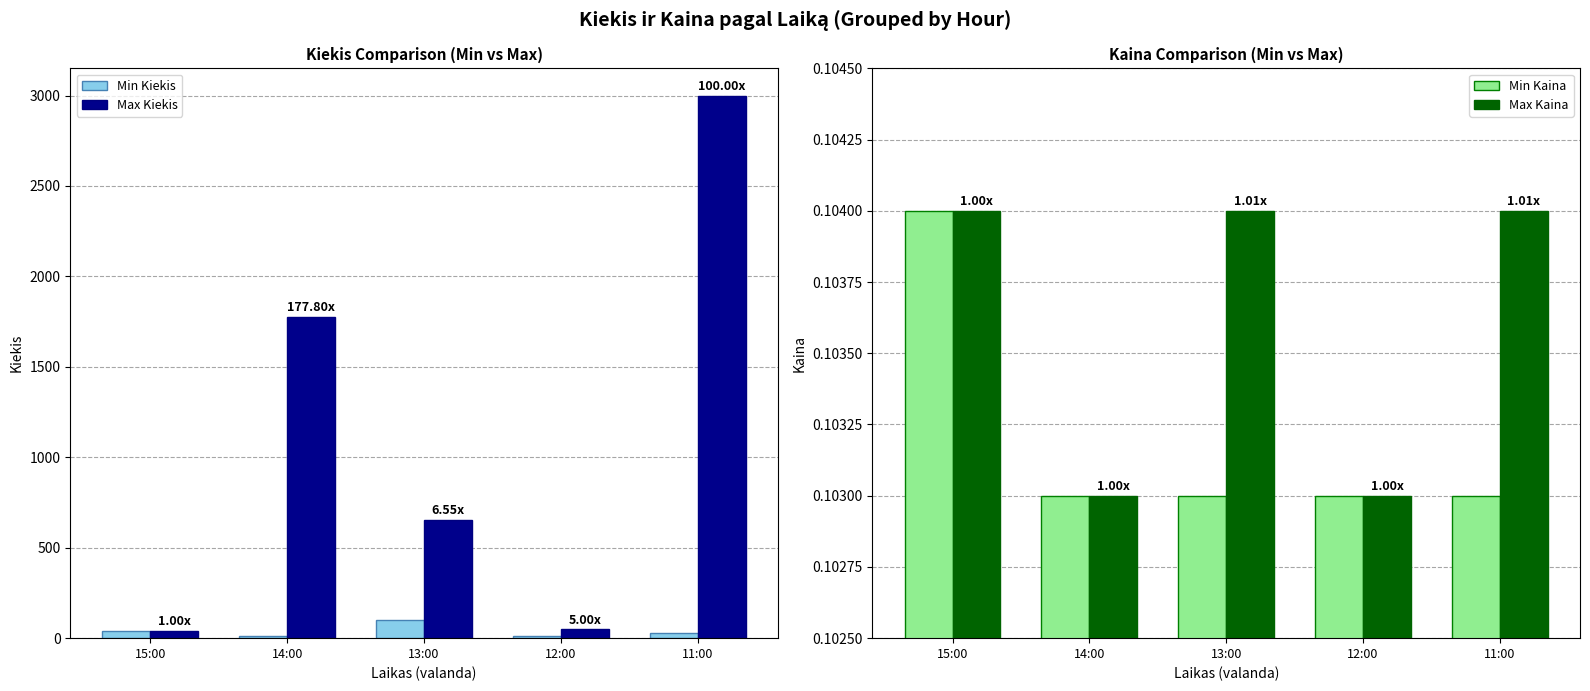

Reading left to right, list all the values displayed in this chart.

Min Kiekis: 40.0	10.0	100.0	10.0	30.0
Max Kiekis: 40.0	1778.0	655.0	50.0	3000.0
Min Kaina: 0.1	0.1	0.1	0.1	0.1
Max Kaina: 0.1	0.1	0.1	0.1	0.1